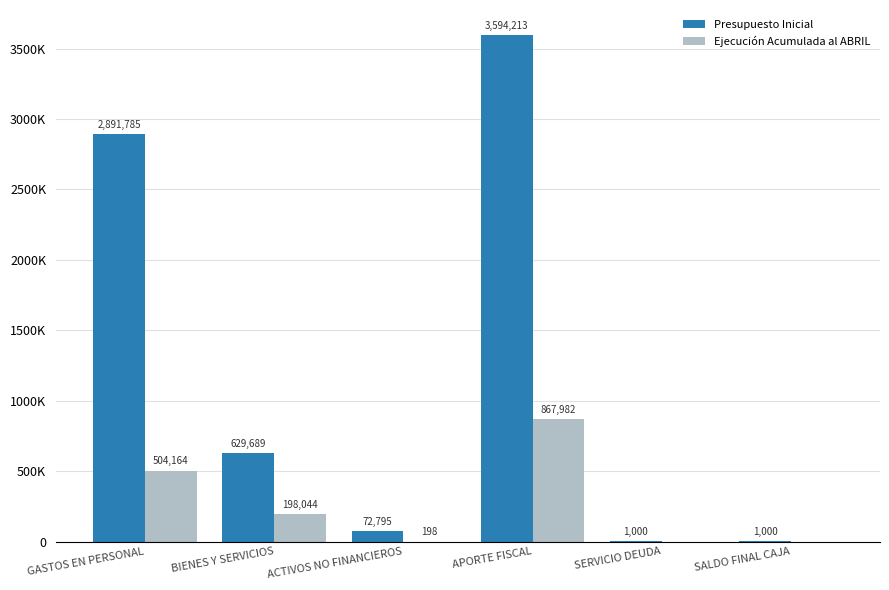

At which category does the chart reach its minimum across all series?

SERVICIO DEUDA